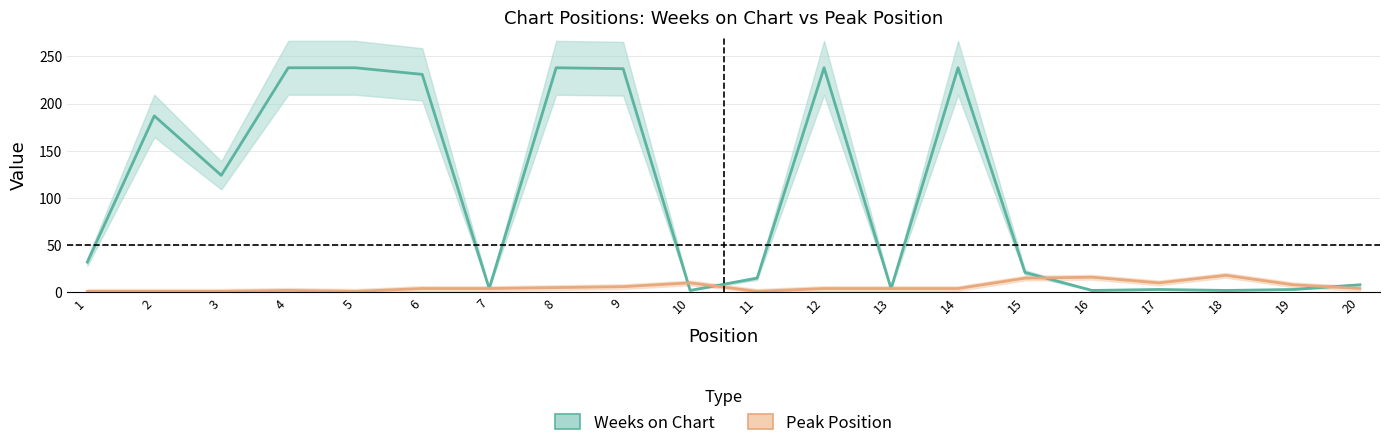

The value of Weeks on Chart at 12 is 238. True or false?

True